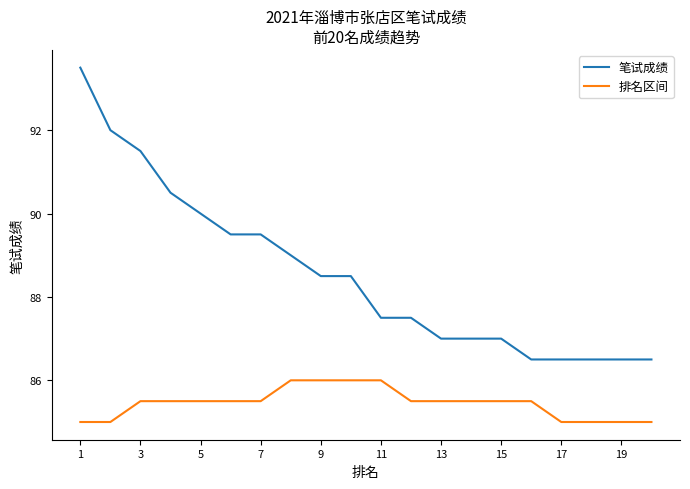

What is the highest value of the 笔试成绩 series?

93.5